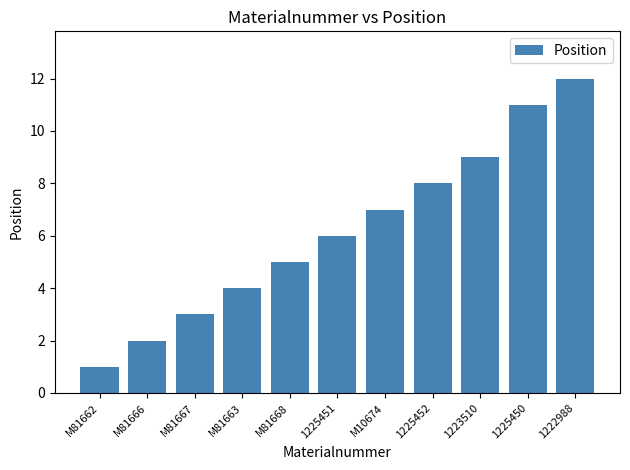

List the labels in order of value, smallest first.

M81662, M81666, M81667, M81663, M81668, 1225451, M10674, 1225452, 1223510, 1225450, 1222988